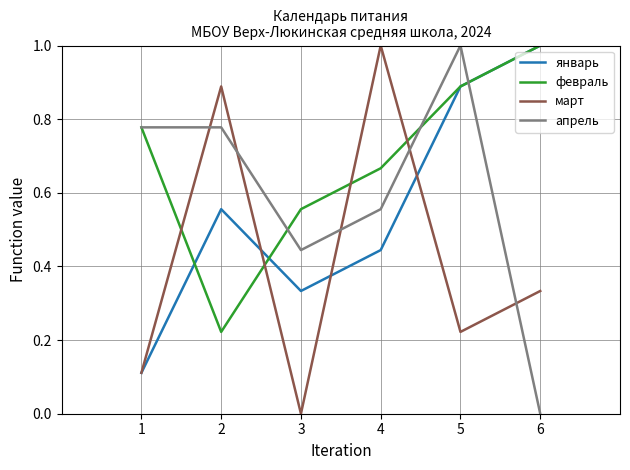

What is the maximum value for февраль?

1.0